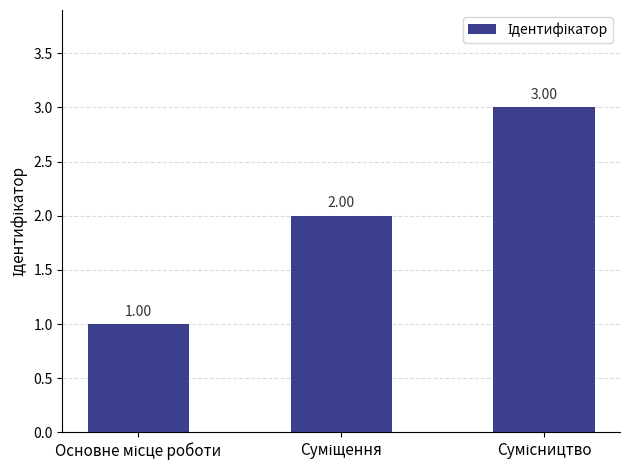

Reading left to right, transcribe all the data shown in this chart.

1	2	3